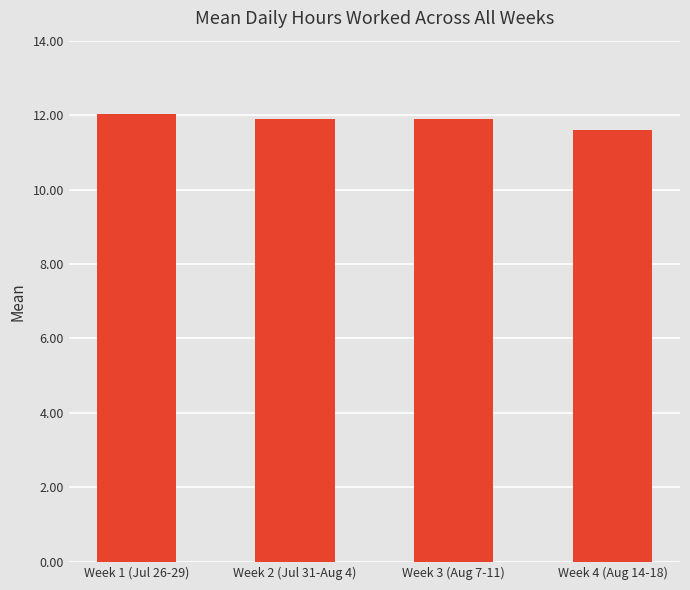

The chart shows a value of 17.0 at Week 2 (Jul 31-Aug 4). True or false?

False